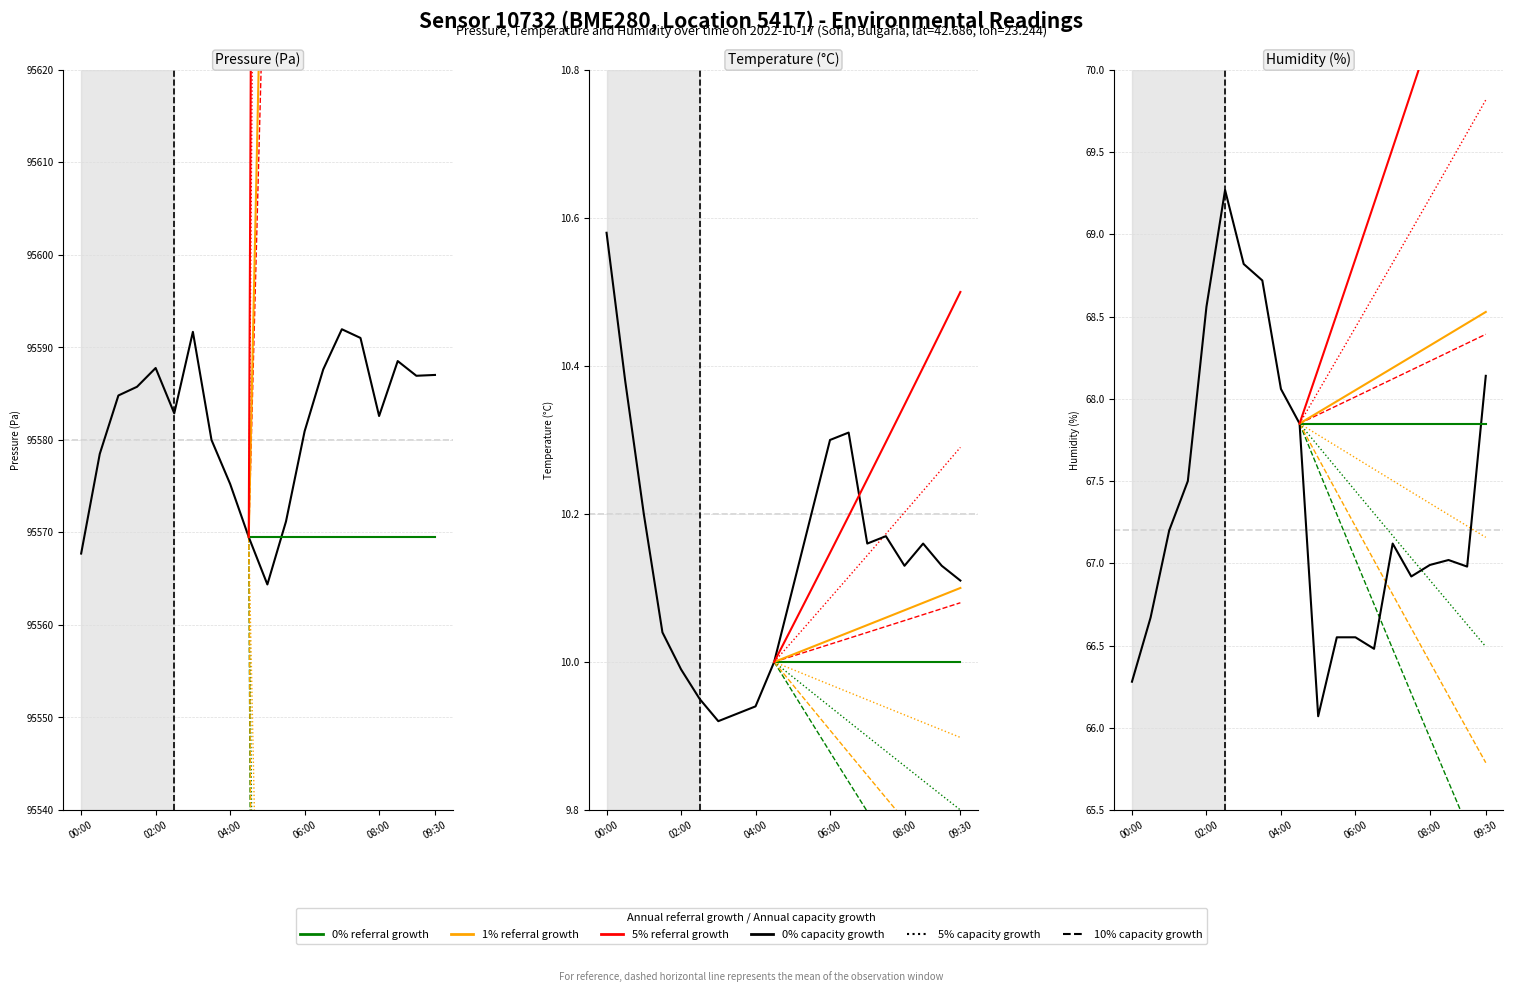

List the labels in order of humidity value, largest first.

02:30, 03:00, 03:30, 02:00, 09:30, 04:00, 04:30, 01:30, 01:00, 07:00, 08:30, 08:00, 09:00, 07:30, 00:30, 05:30, 06:00, 06:30, 00:00, 05:00